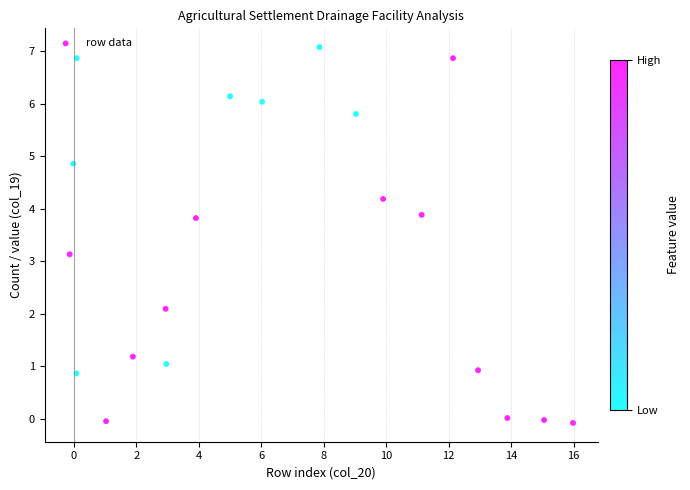

What is the range of X values (max minus min)?

16.1